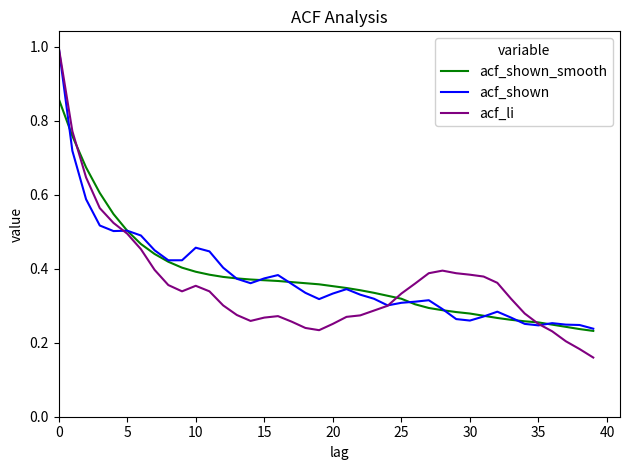

At how many categories does at least one series exceed 0?

40